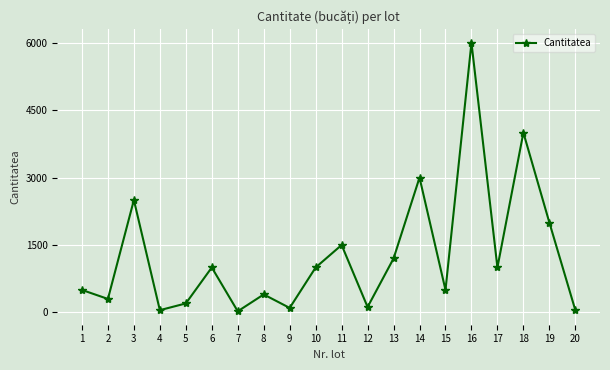

What is the value of the 16th point from the left?

6000